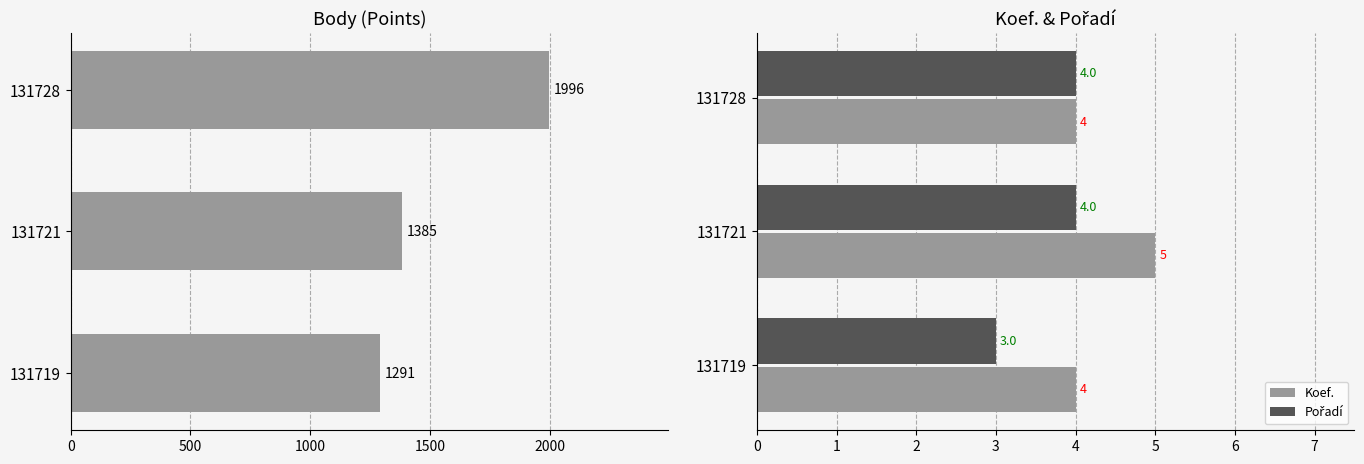

What value does the Koef. series have at 131728?

4